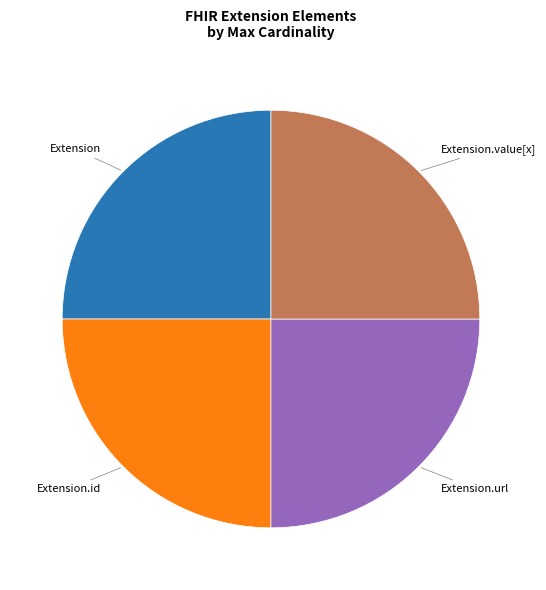

Does any single category account for the majority?

No